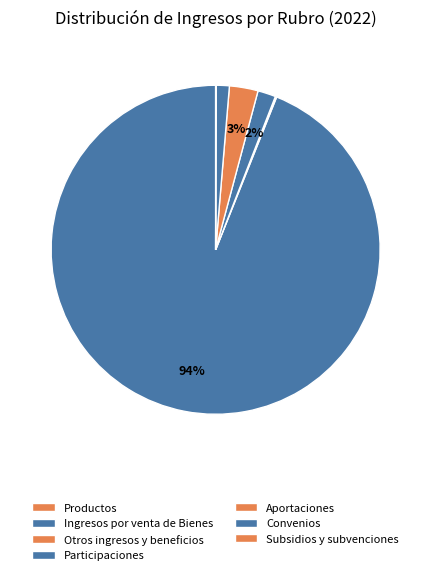

What is the smallest slice in the pie chart?

Productos